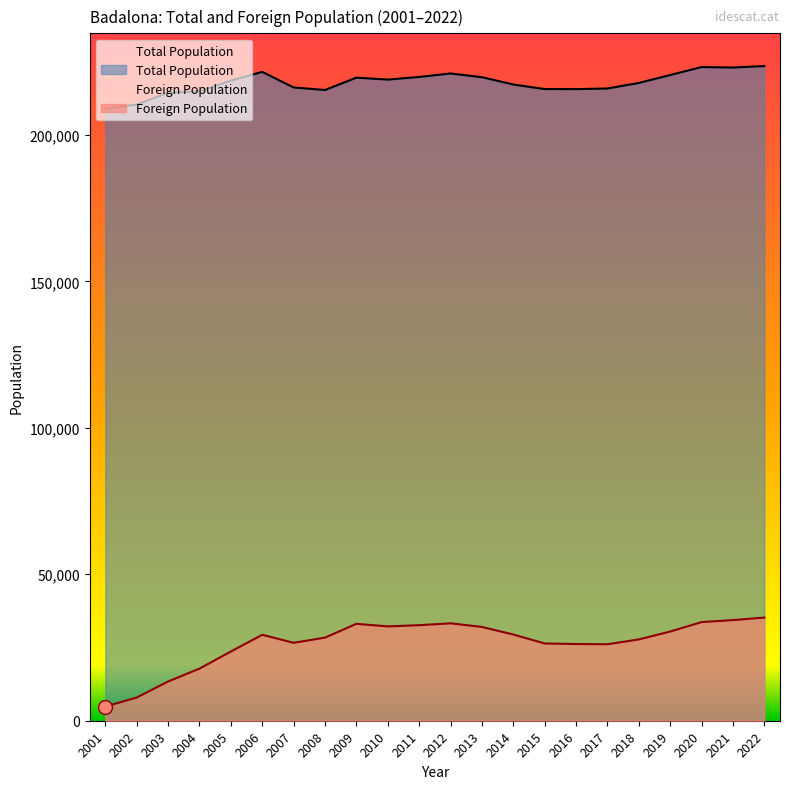

True or false: Total Population and Foreign Population cross at least once.

False